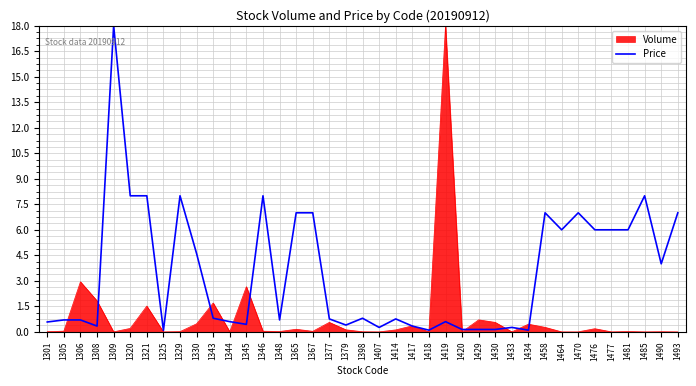

Between 1367 and 1490, which series saw the biggest shift?

Price